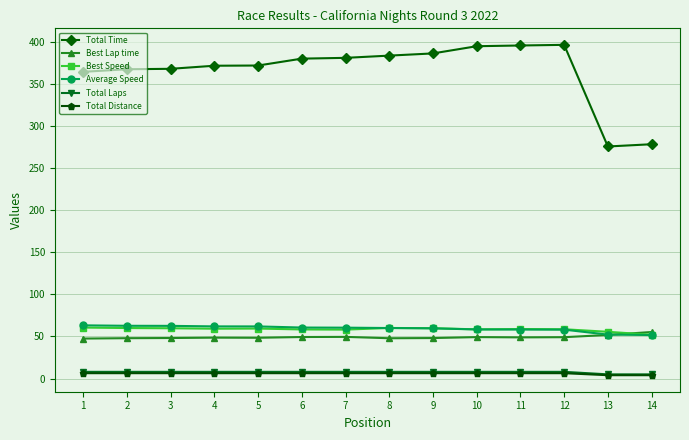

Where does the Total Time series first go above 380?

6